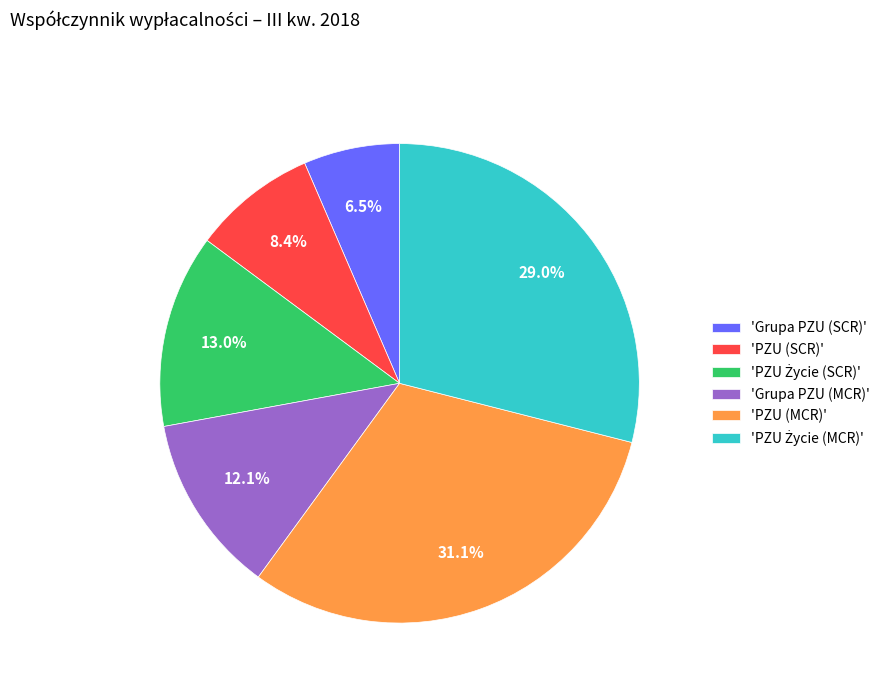

Does any single category account for the majority?

No